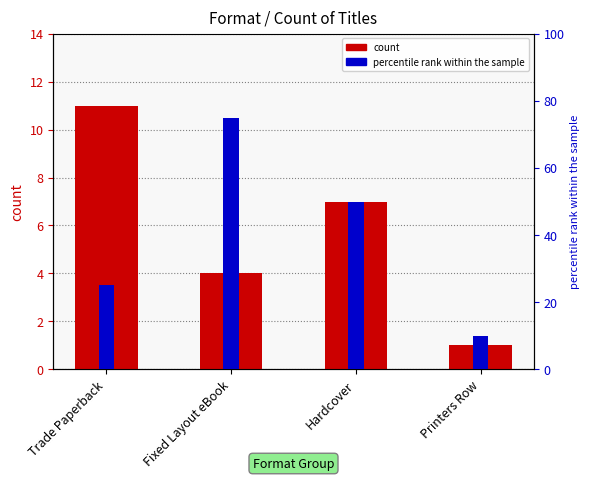

True or false: the data shows 1 at Printers Row.

True